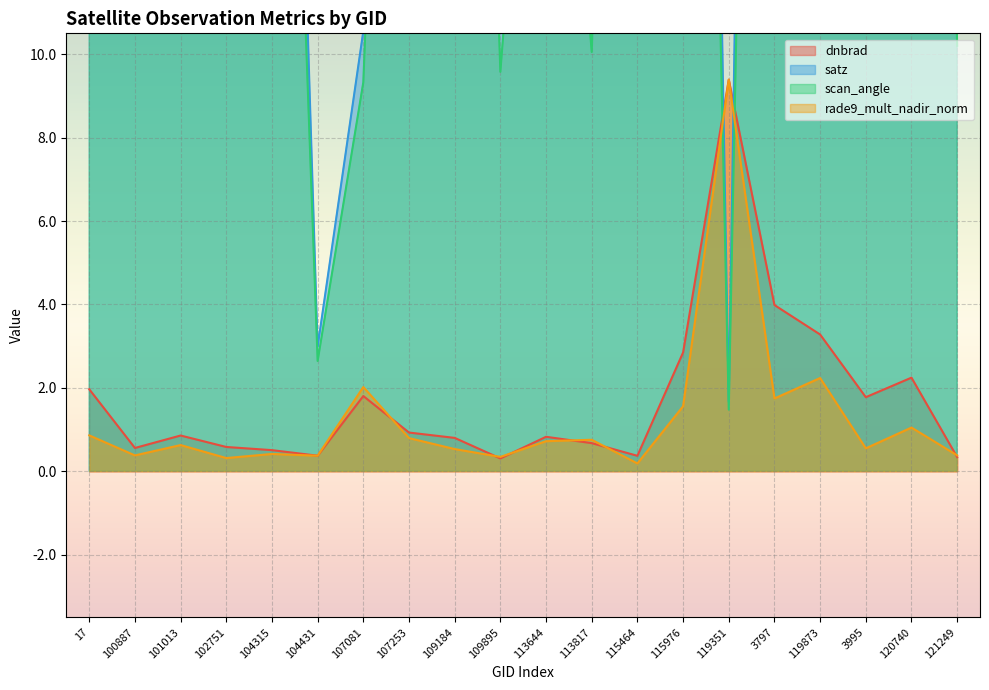

The rade9_mult_nadir_norm series shows 0.5 at 109895. True or false?

False